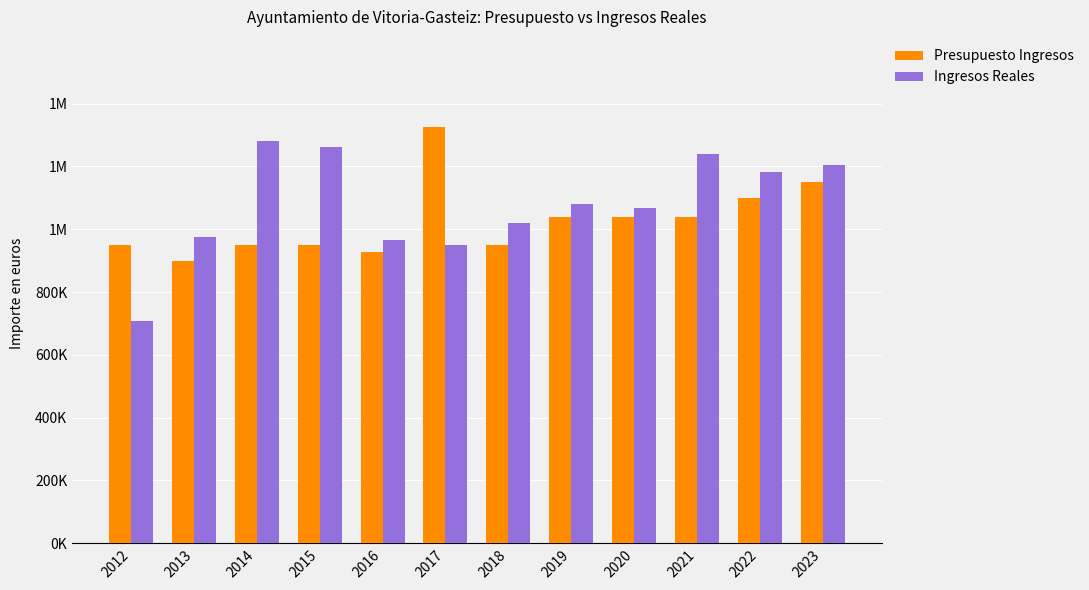

What are all the series names shown in the legend?

Presupuesto Ingresos, Ingresos Reales